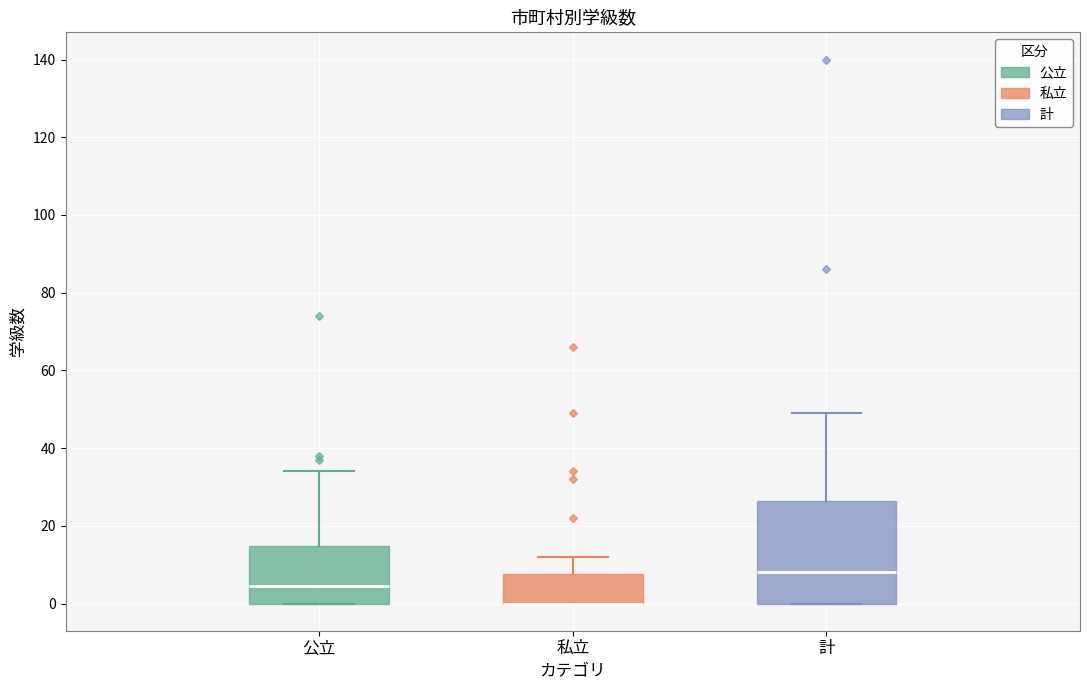

Reading left to right, read every box against the y-axis: the position of its median line, the range the box covers, and the ends of its whiskers. The values are not printed on the chart, so give them approximately, as read against the axis.

公立: median 4, box 0 to 14, whiskers 0 to 34
私立: median 0 (drawn on the box's lower edge), box 0 to 8, whiskers 0 to 12
計: median 8, box 0 to 26, whiskers 0 to 50